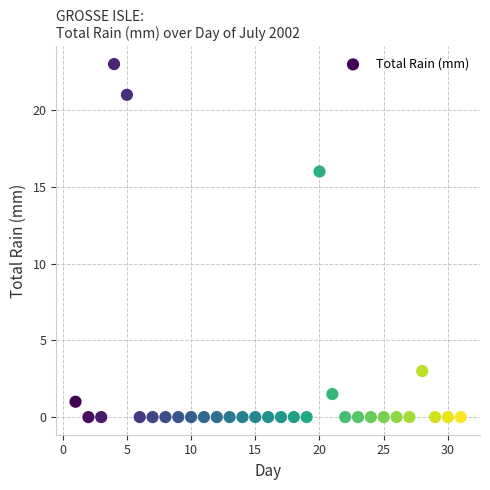

What is the range of X values (max minus min)?

30.0